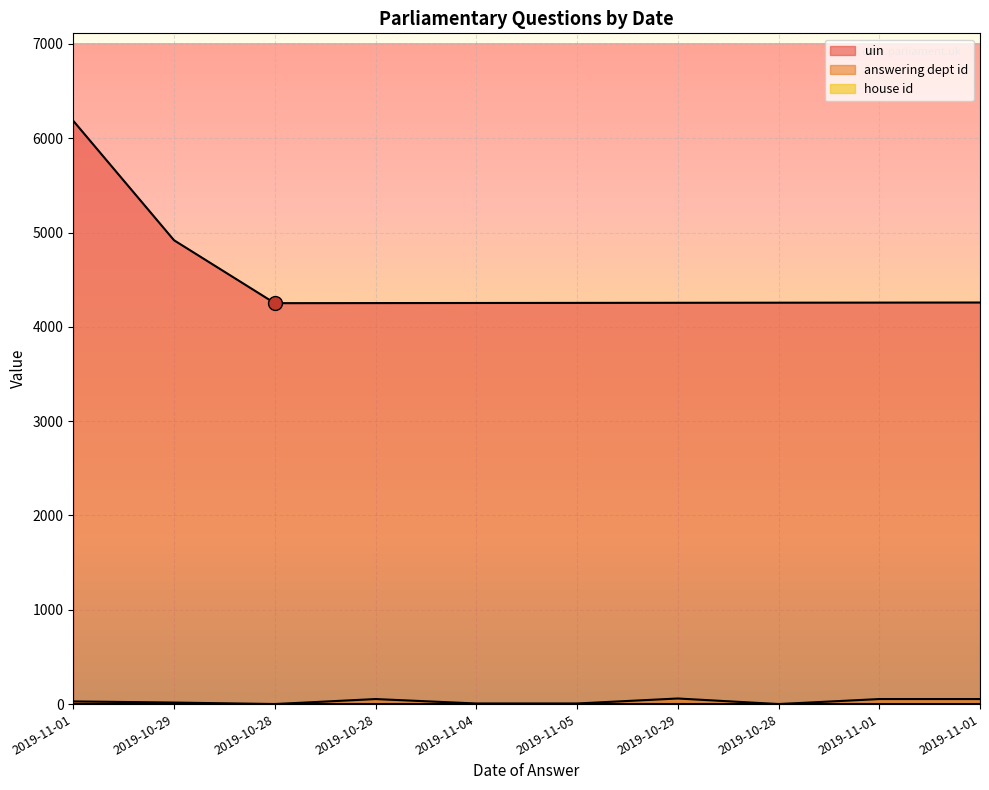

What is the average value of the answering dept id series?

28